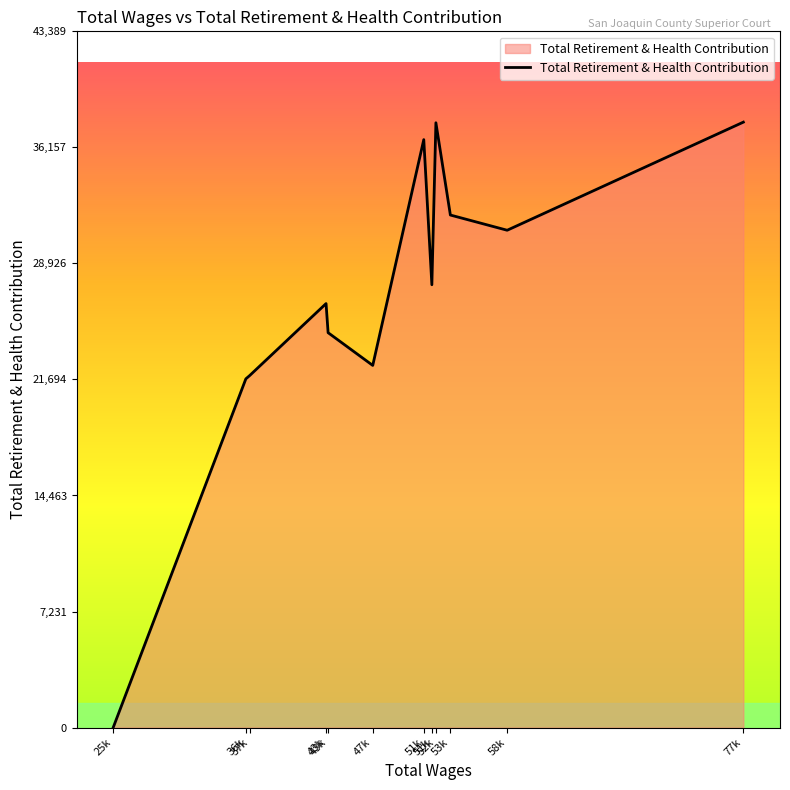

How many lines are shown in the chart?

1